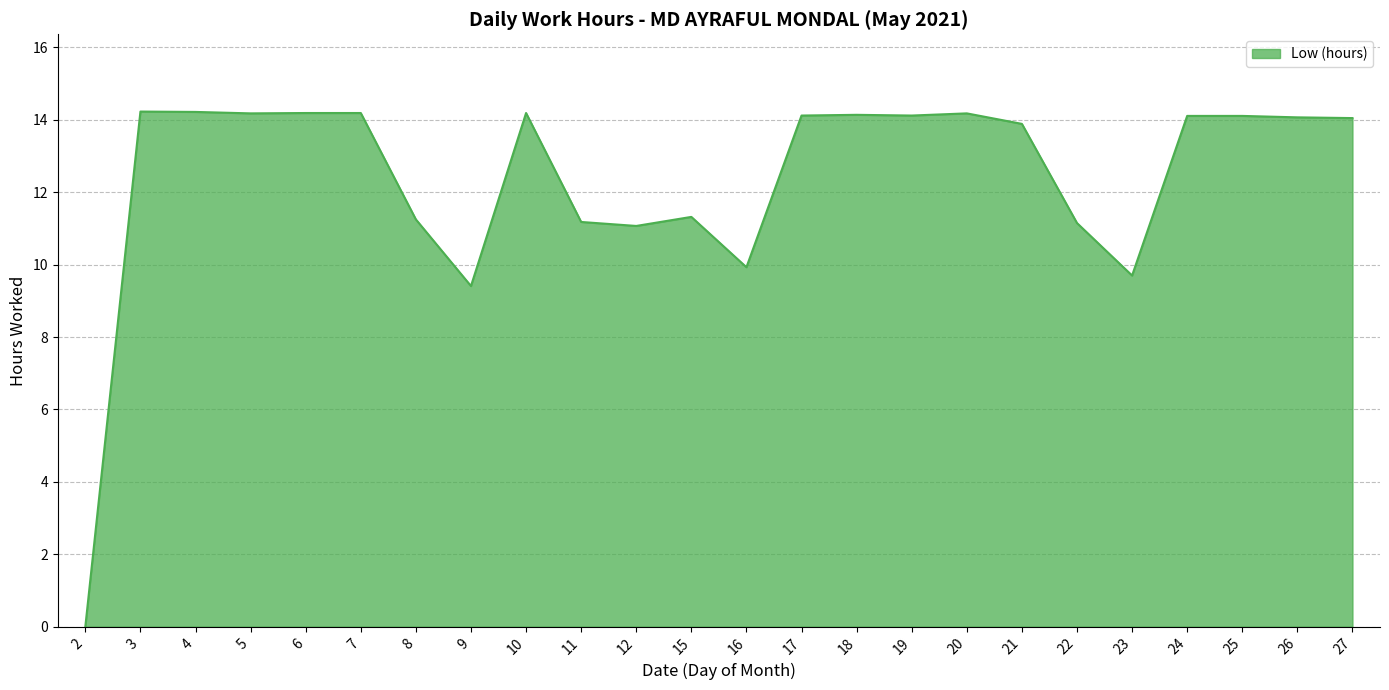

The value at 16 is 16.8. True or false?

False